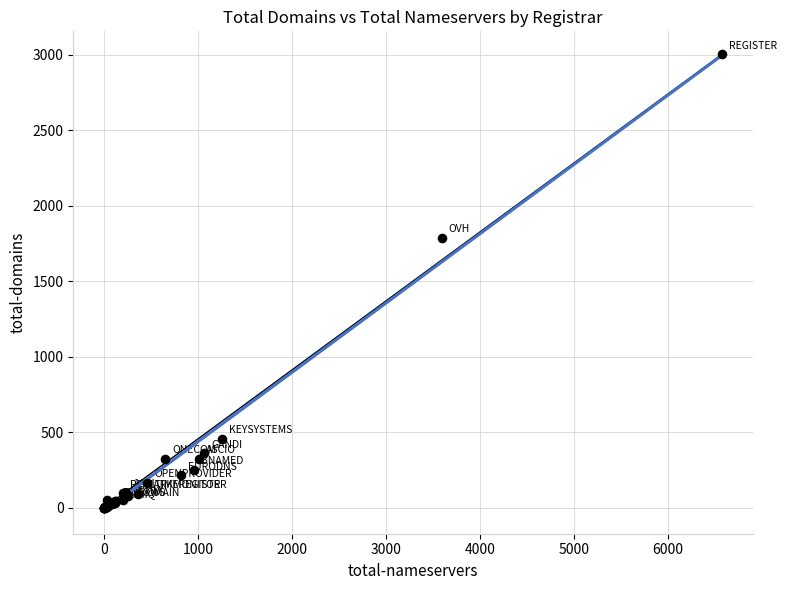

What Y value in the scatter plot is closest to 1502?

1788